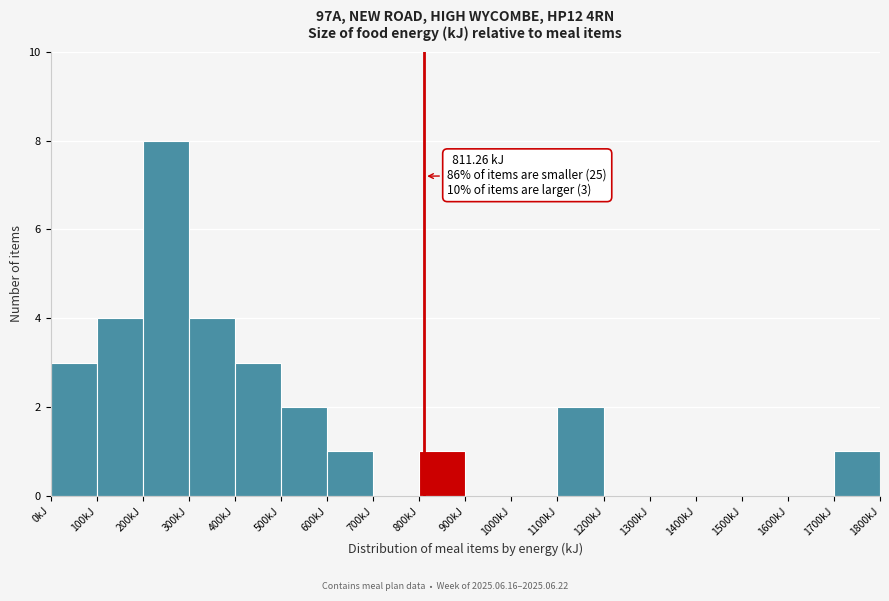

Which range on the x-axis has the tallest bar?

200 to 300